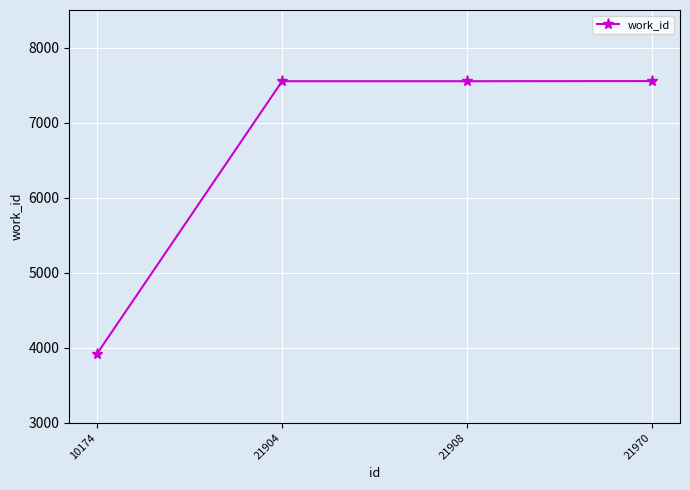

At which category does the chart reach its minimum across all series?

10174